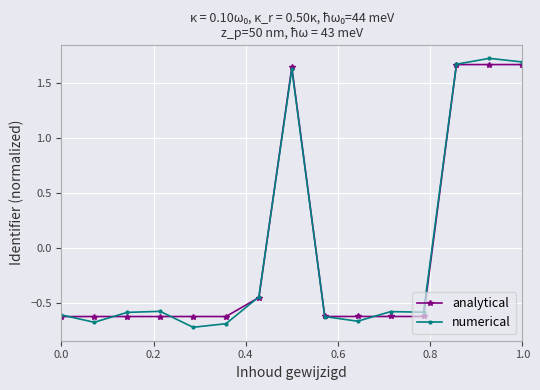

At how many categories does at least one series exceed 0?

4